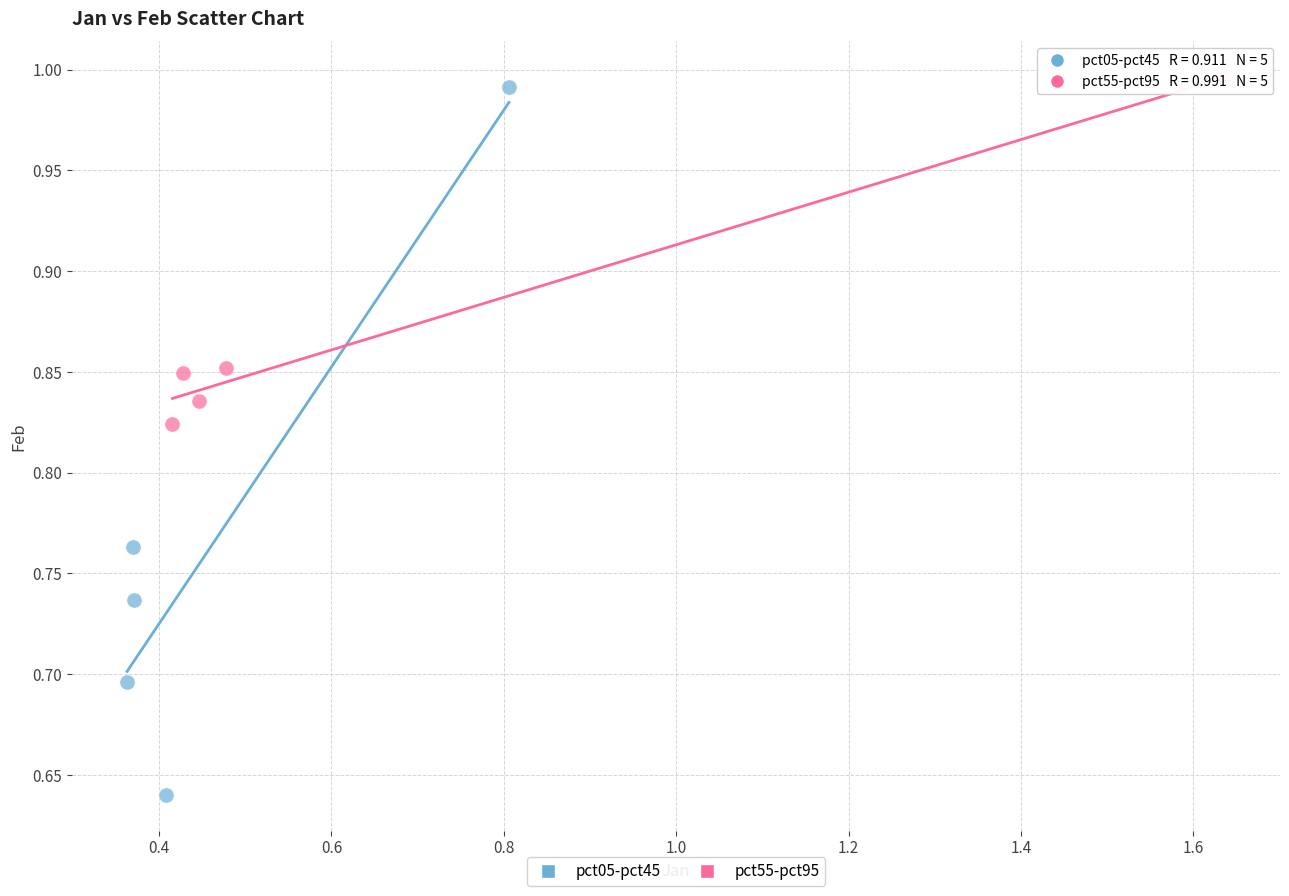

Which series contains the highest Y value?

pct55-pct95